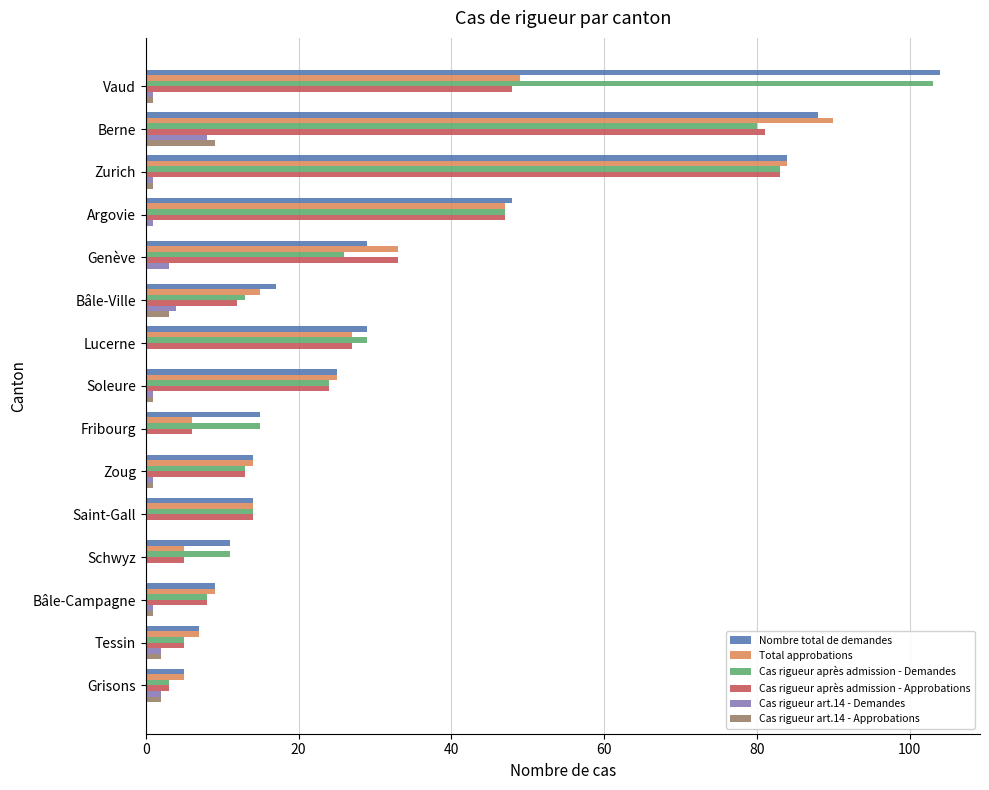

Which category has the highest value in the Cas rigueur après admission - Demandes series?

Vaud